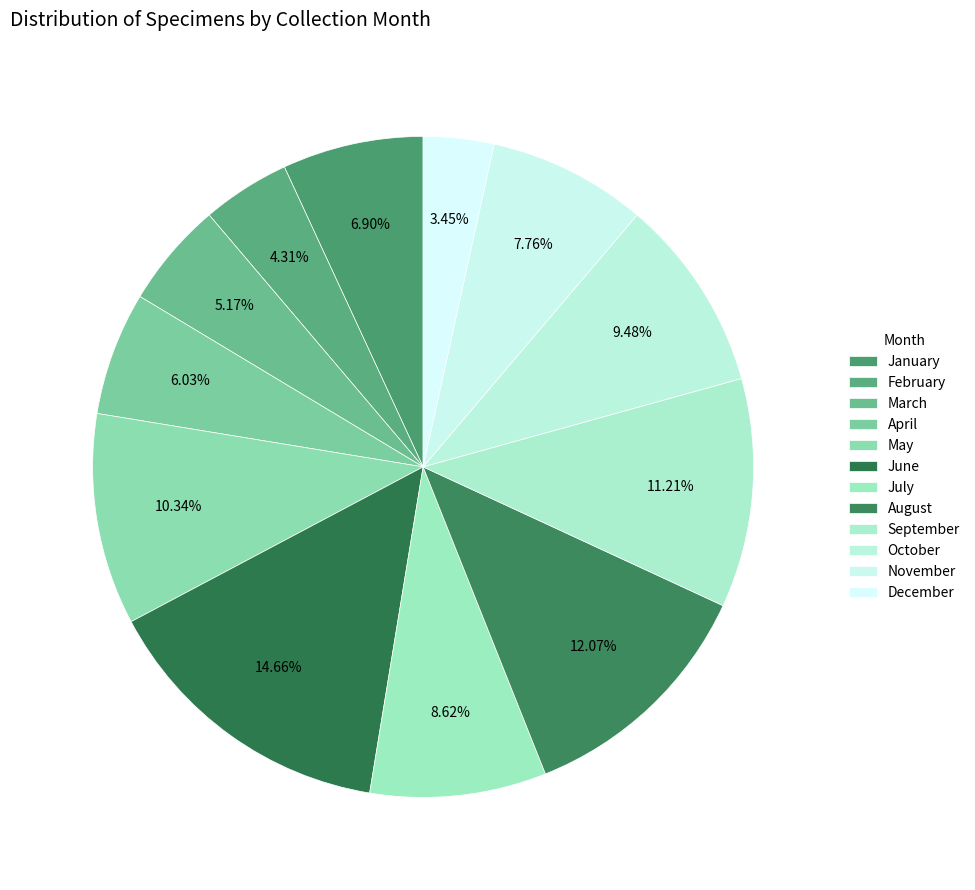

Rank the categories by value from highest to lowest.

6, 8, 9, 5, 10, 7, 11, 1, 4, 3, 2, 12